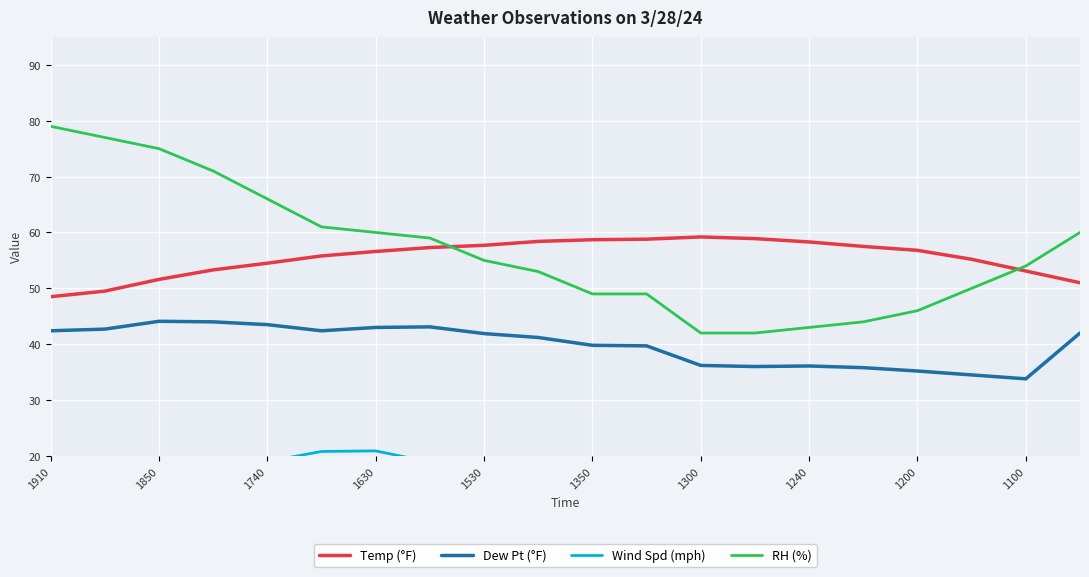

What is the minimum value for Dew Pt (°F)?

33.8